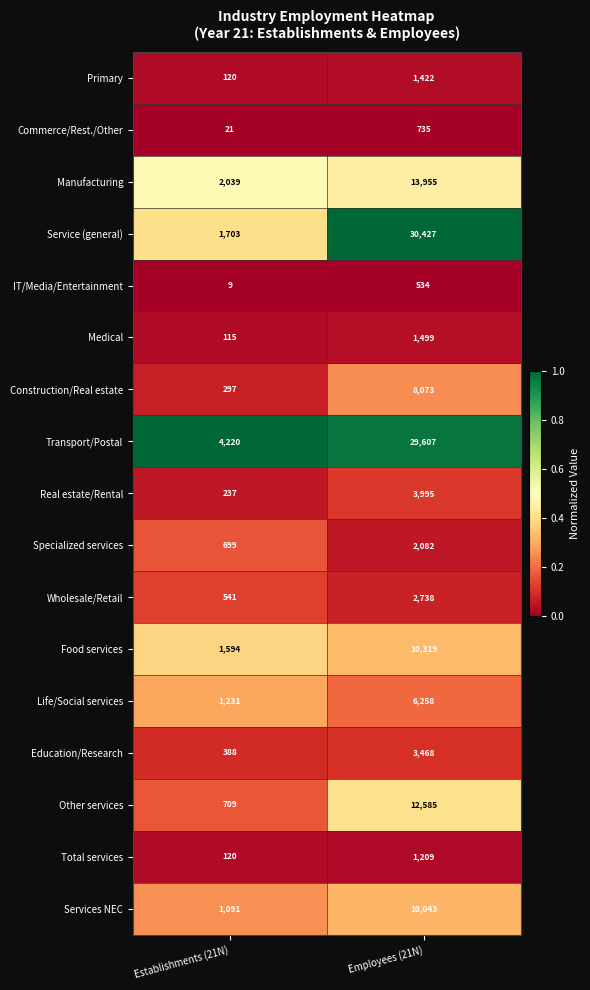

What is the sum of all Manufacturing values?

15994